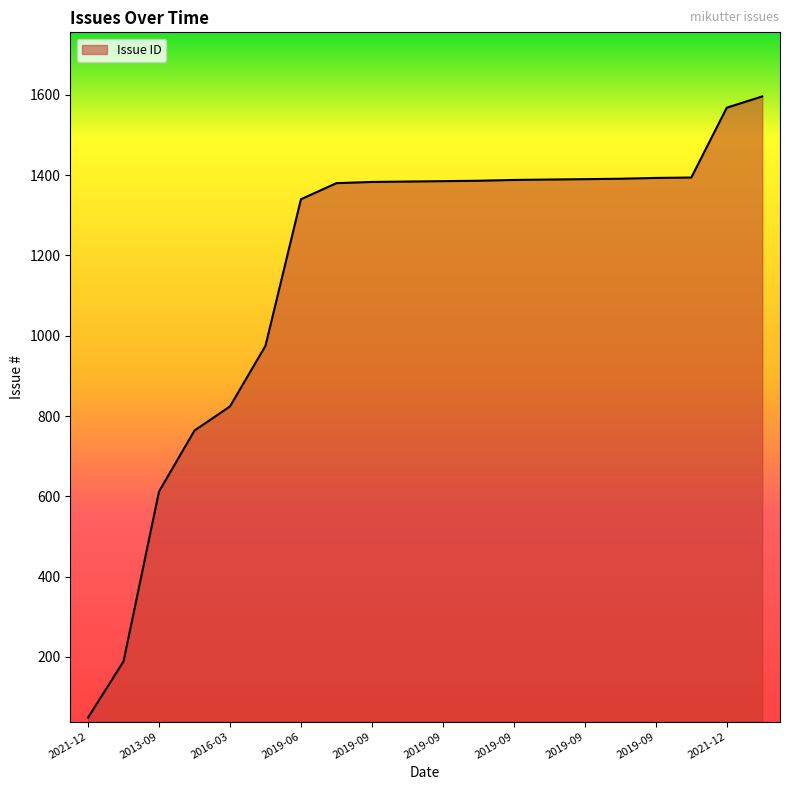

What is the sum of all values?

23180